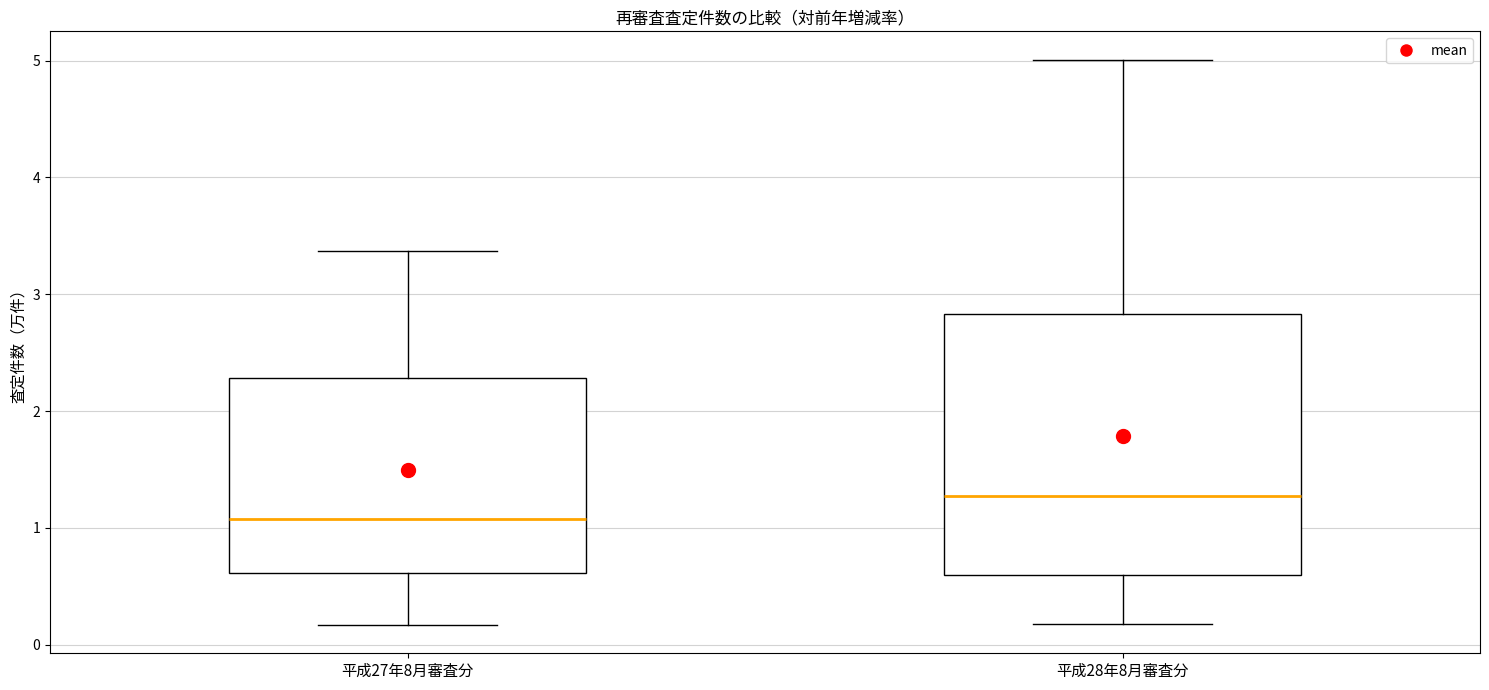

Reading left to right, transcribe this box plot: for each box, give where its median line is, the range the box spans, and where its two whiskers end, as read against the y-axis. The values are not printed on the chart, so give them approximately, as read against the axis.

平成27年8月審査分: median 1.1, box 0.6 to 2.3, whiskers 0.2 to 3.4
平成28年8月審査分: median 1.3, box 0.6 to 2.8, whiskers 0.2 to 5.0